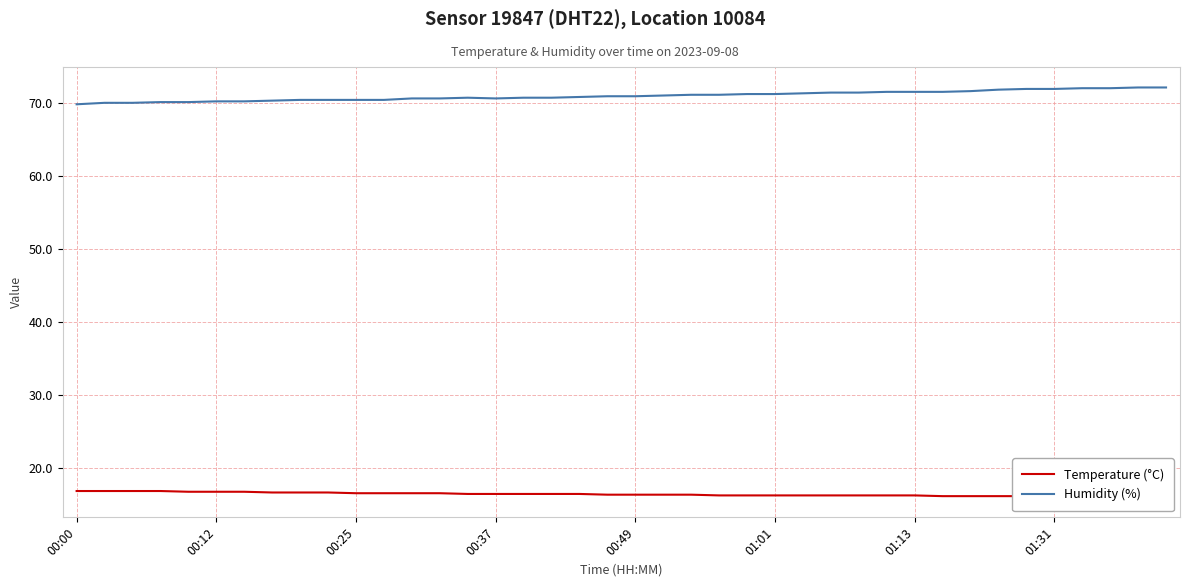

Is the value of Temperature (°C) at 37 greater than the value of Humidity (%) at 22?

No